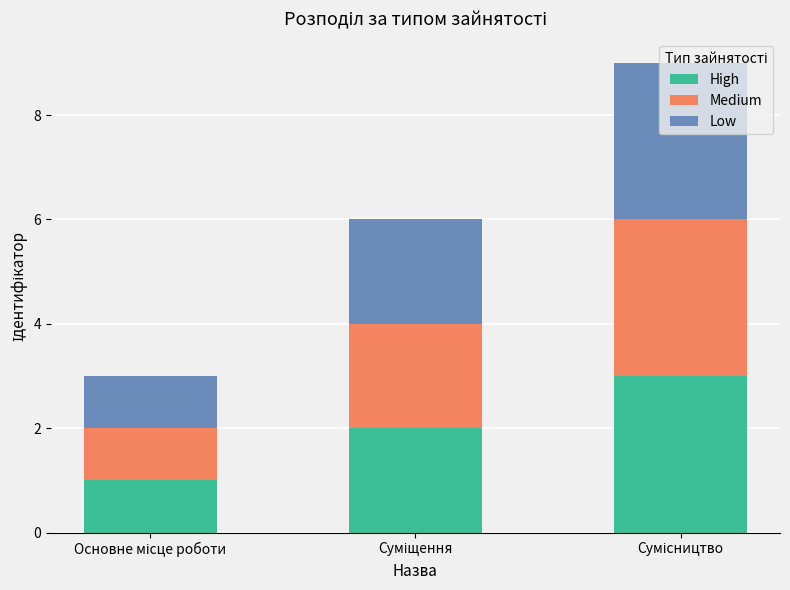

Count the High values in the range 1 to 3.

3